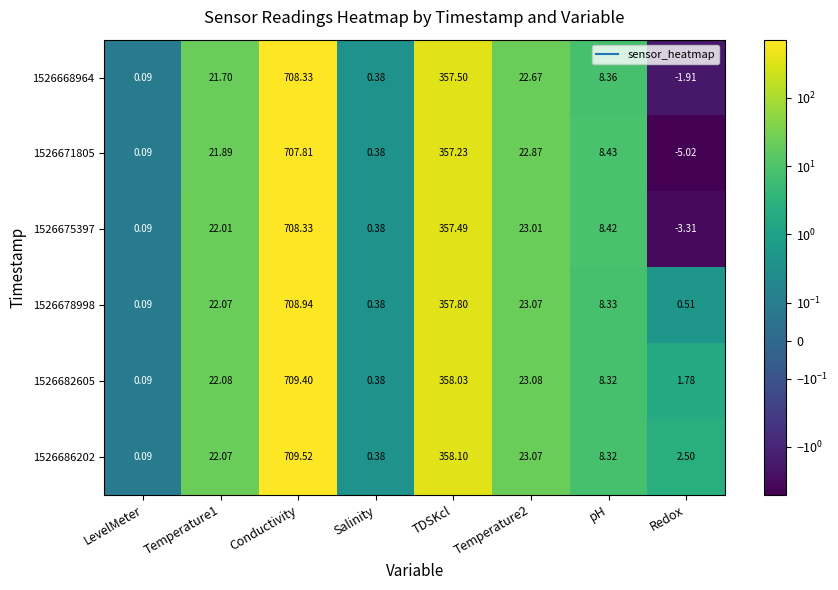

Where is 1526675397 nearest to the value 352?

TDSKcl